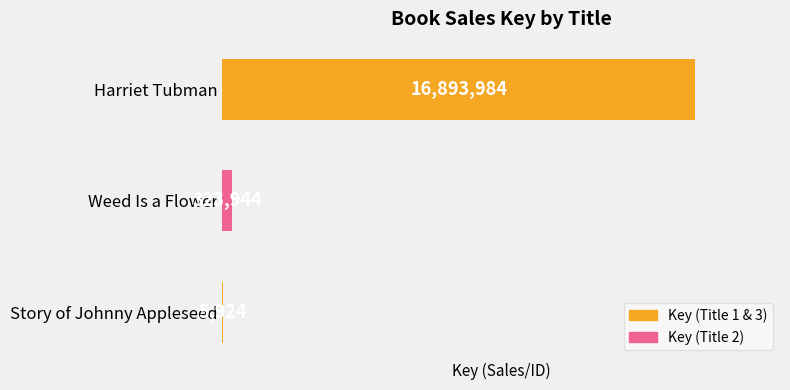

True or false: the data shows 16893984 at Harriet Tubman.

True